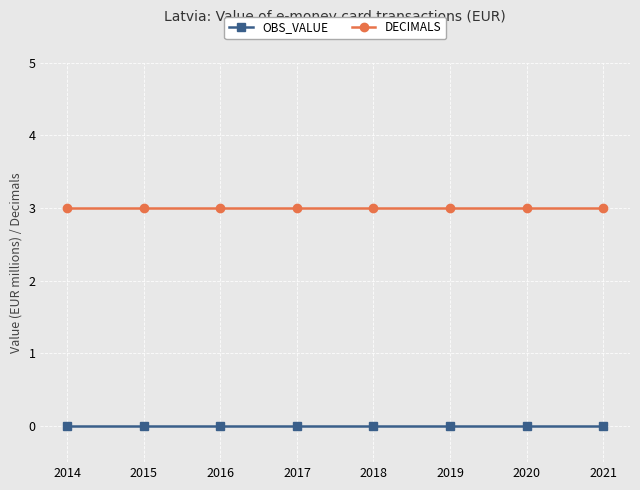

What is the lowest value of the DECIMALS series?

3